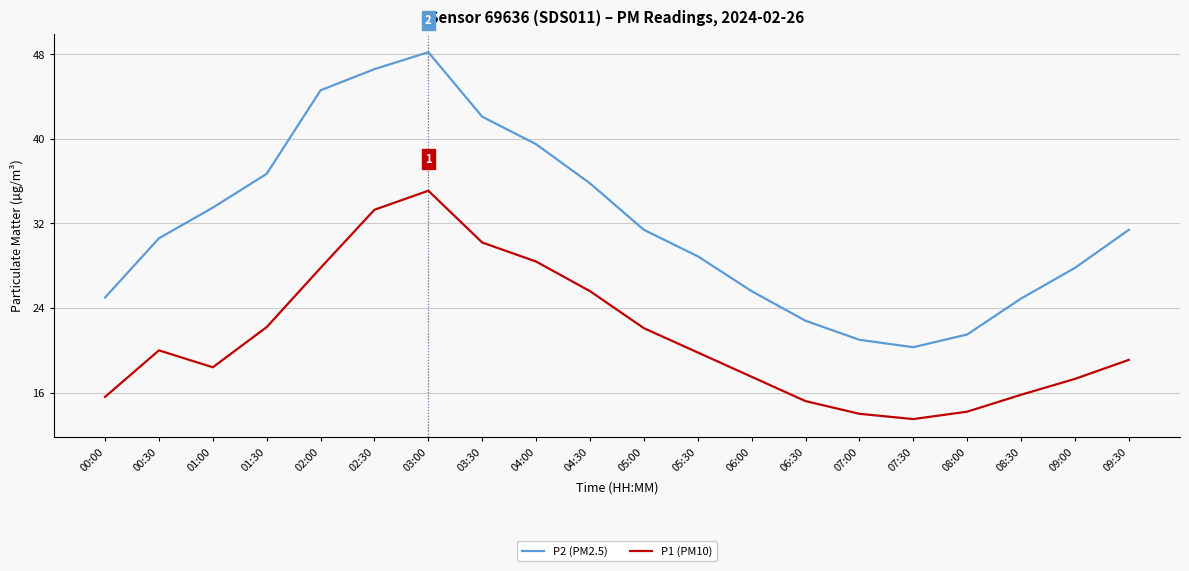

What is the sum of the P1 (PM10) values at 02:00 and 09:30?

46.9